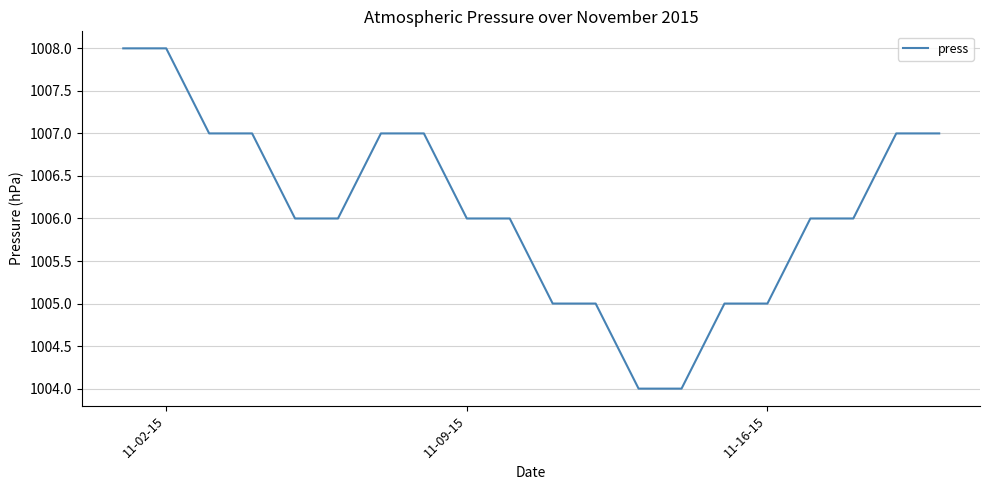

What is the difference between the maximum and minimum values?

4